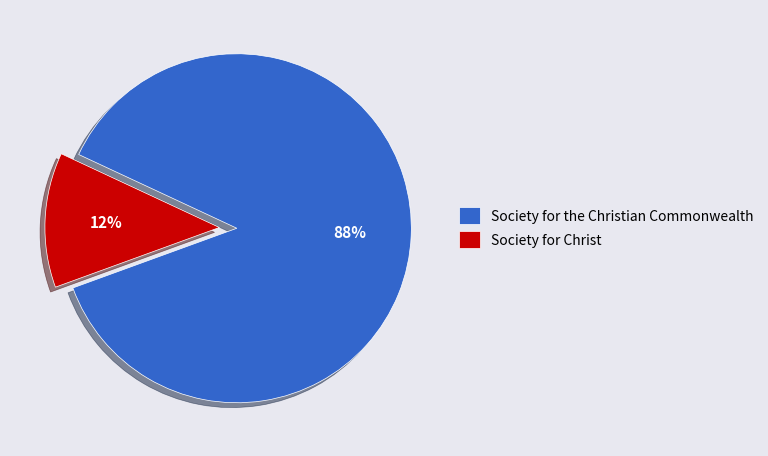

Between Society for the Christian Commonwealth and Society for Christ, which is larger?

Society for the Christian Commonwealth